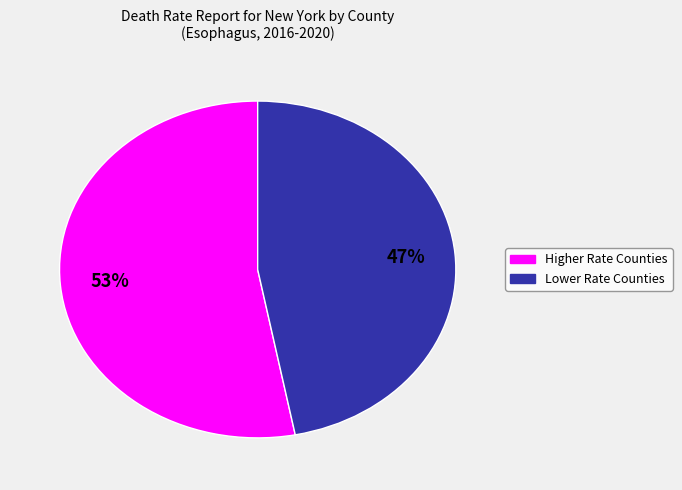

To the nearest percent, what is the average slice percentage?

50%